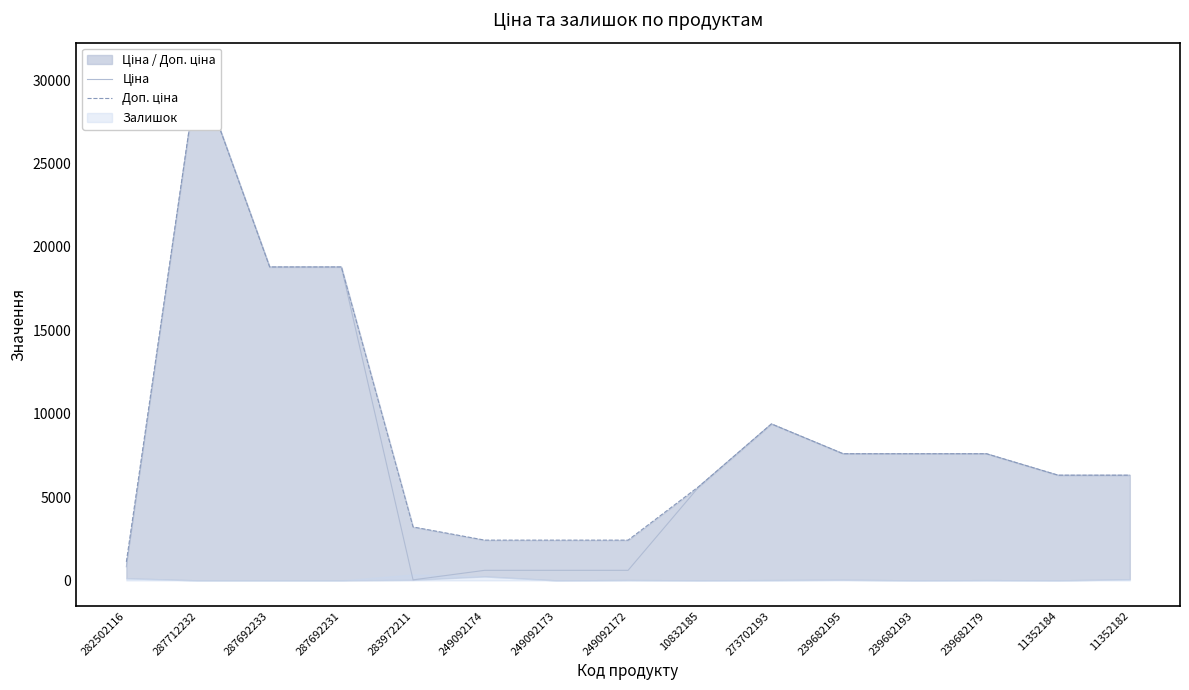

Which series has the widest spread of values?

Ціна